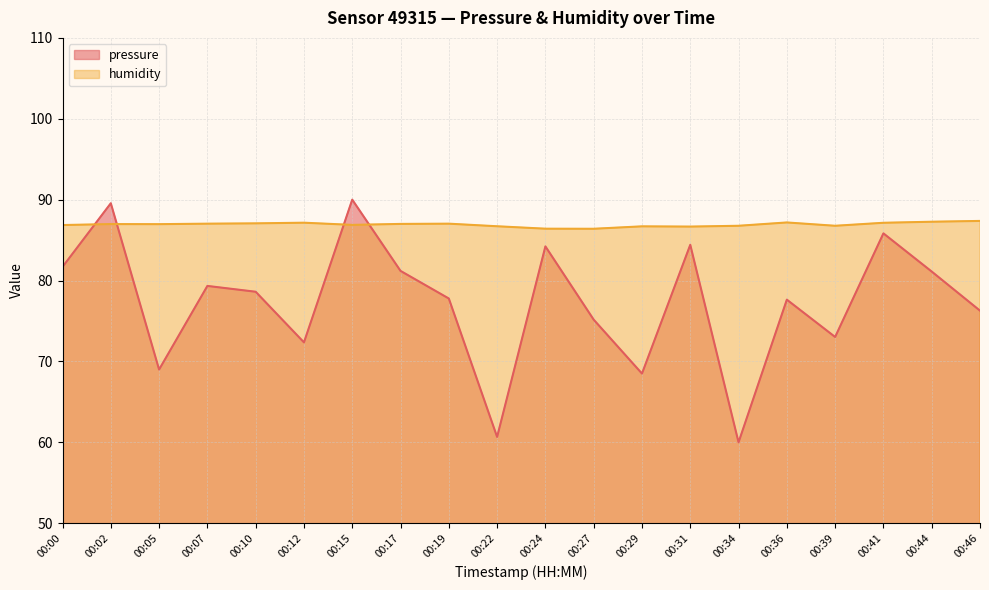

How many lines are shown in the chart?

2